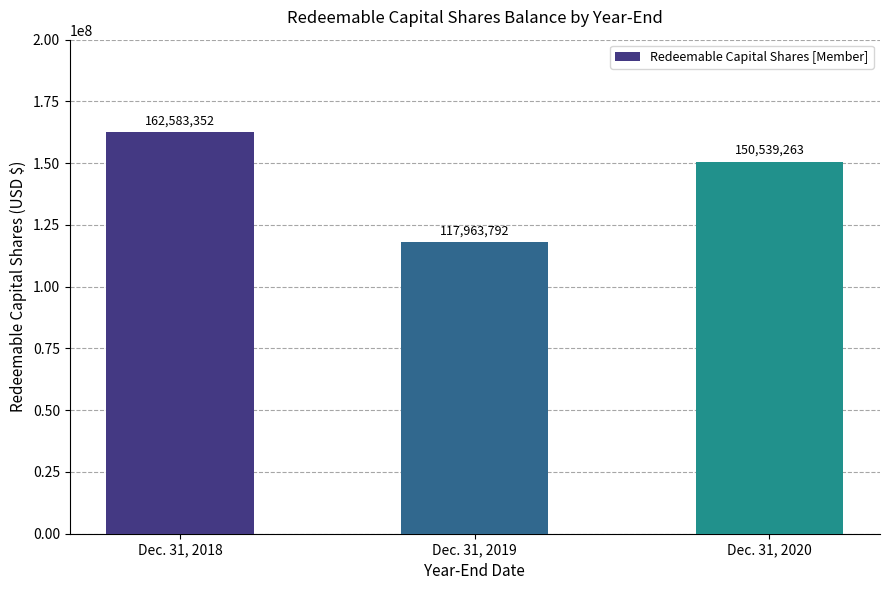

Rank the categories by value from lowest to highest.

Dec. 31, 2019, Dec. 31, 2020, Dec. 31, 2018